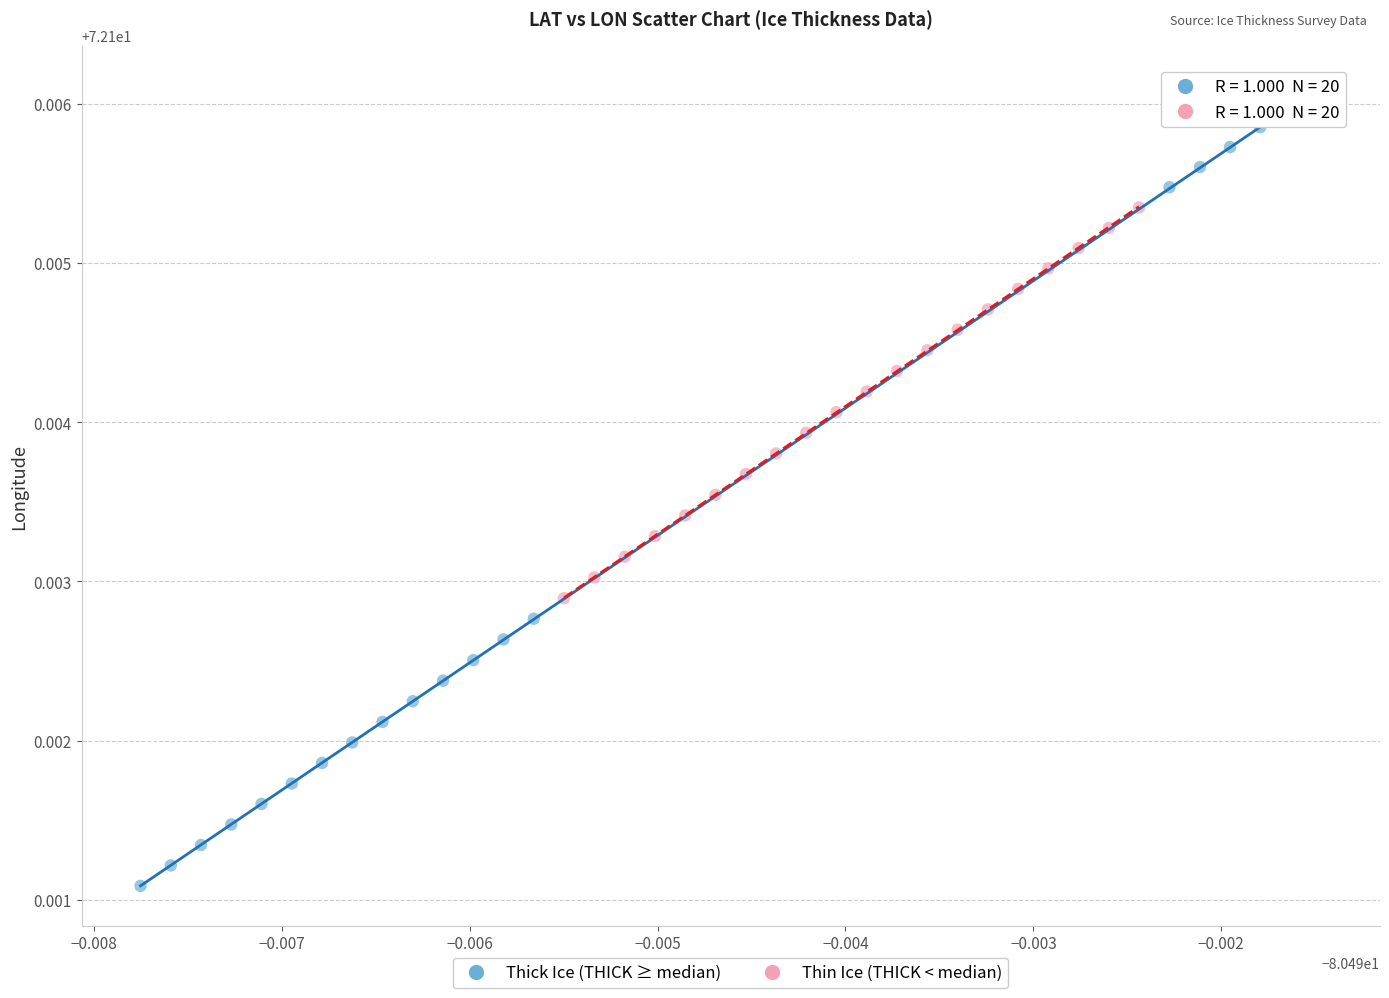

Which series reaches the maximum Y coordinate?

Thick Ice (THICK ≥ median)